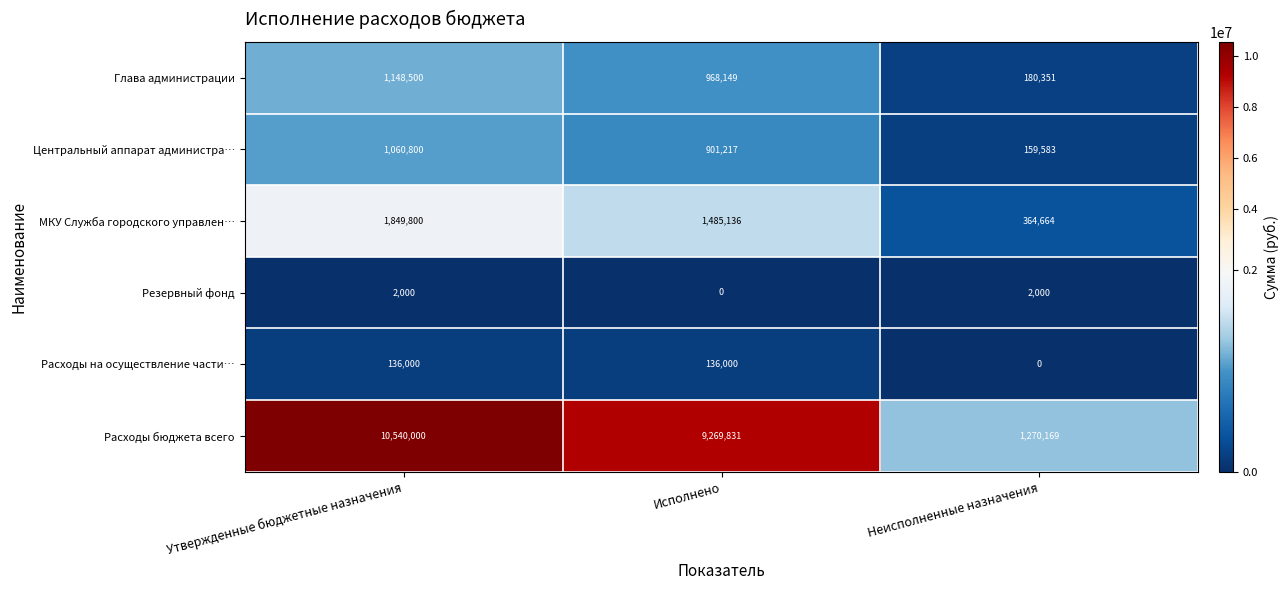

At how many categories does at least one series exceed 6718066?

2